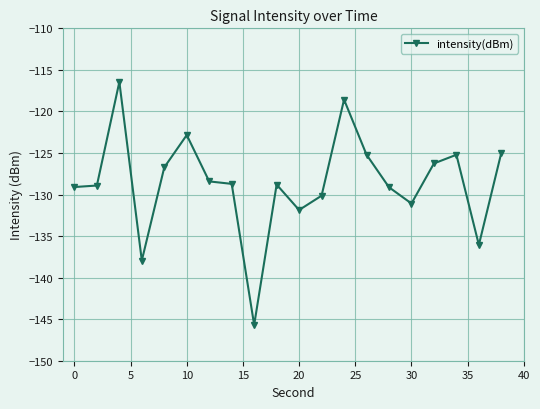

How many data points are less than -128?

12